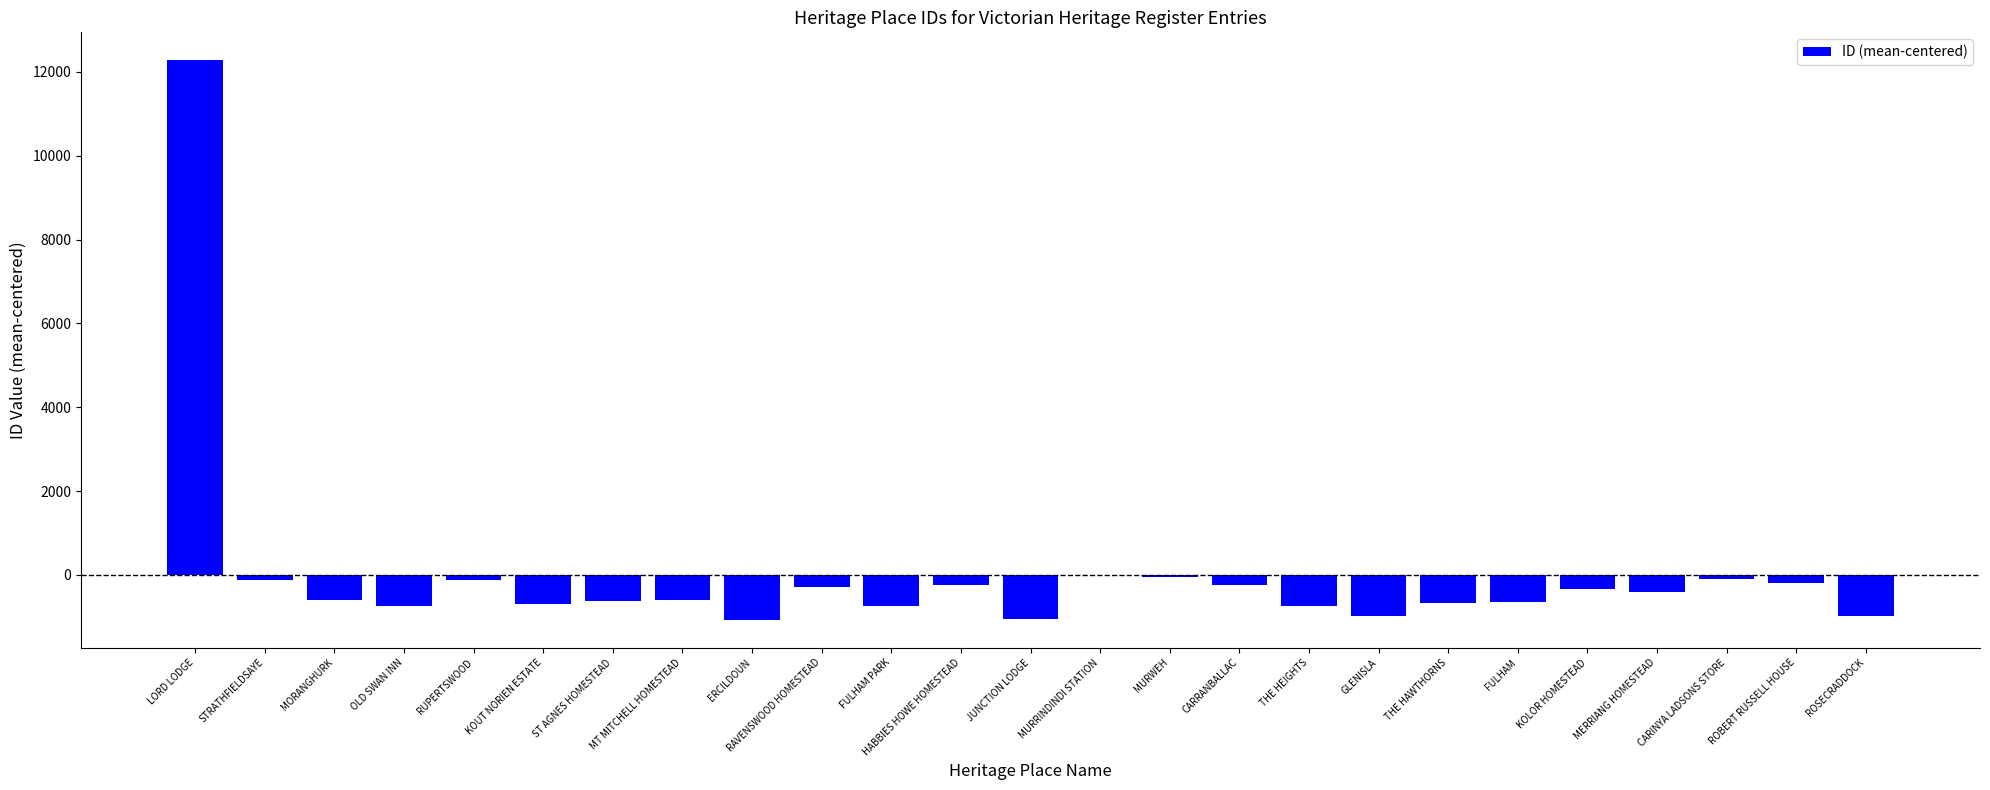

Are the bars horizontal?

No